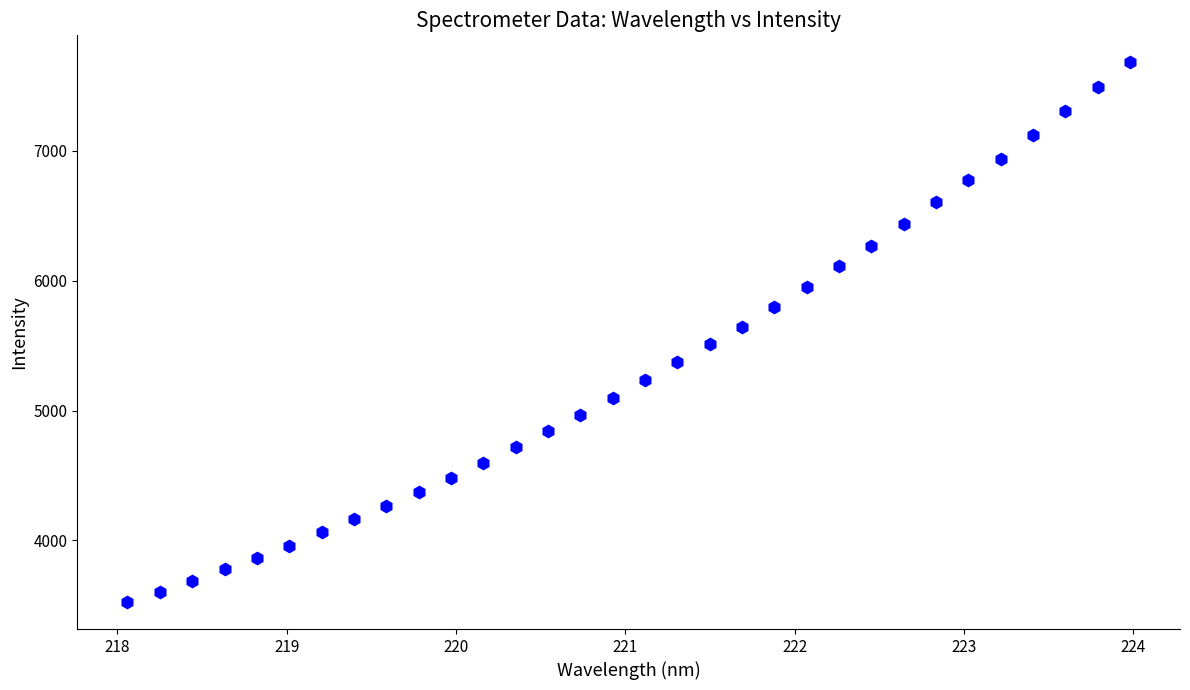

What is the range of Y values (max minus min)?

4157.9